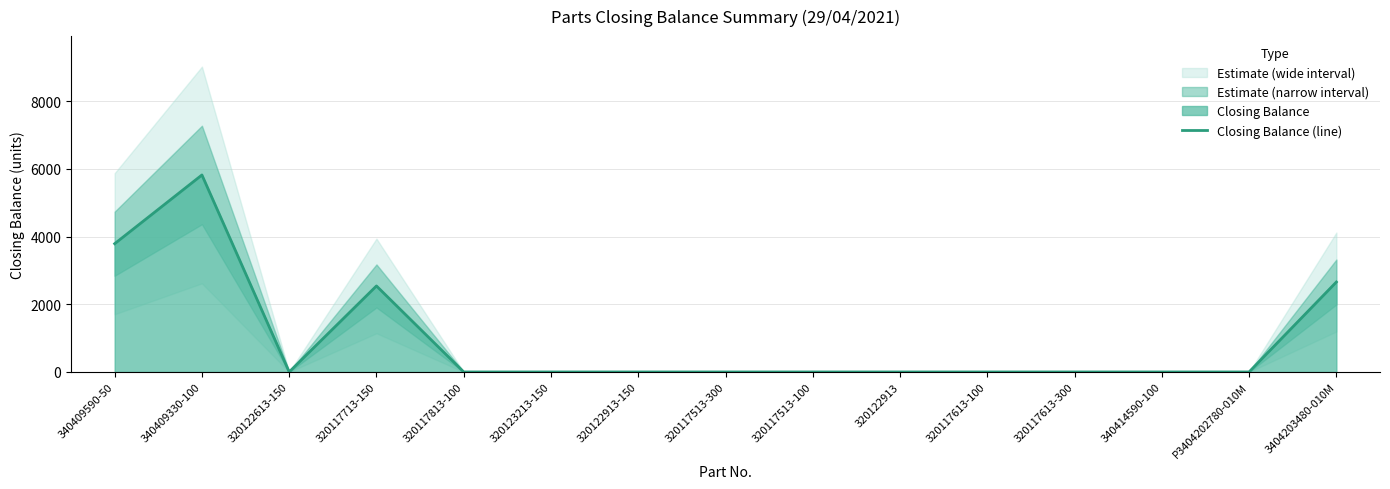

The chart shows a value of -2356 at 320117613-300. True or false?

False